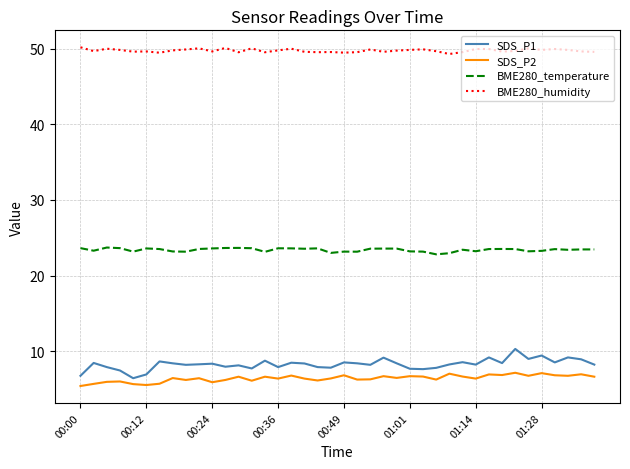

Rank the series by their maximum value, from highest to lowest.

BME280_humidity, BME280_temperature, SDS_P1, SDS_P2